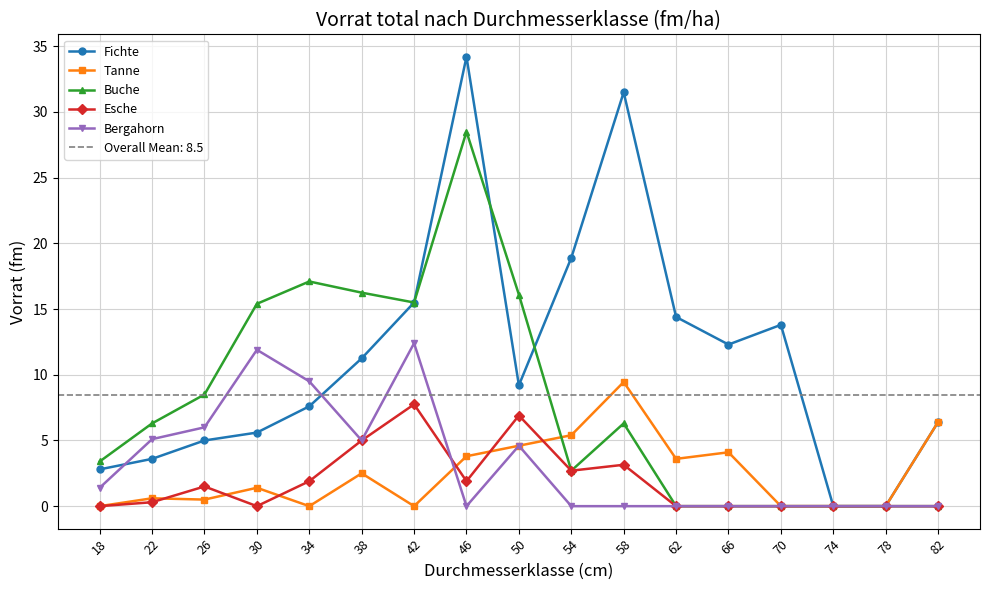

How many categories are shown in the chart?

17